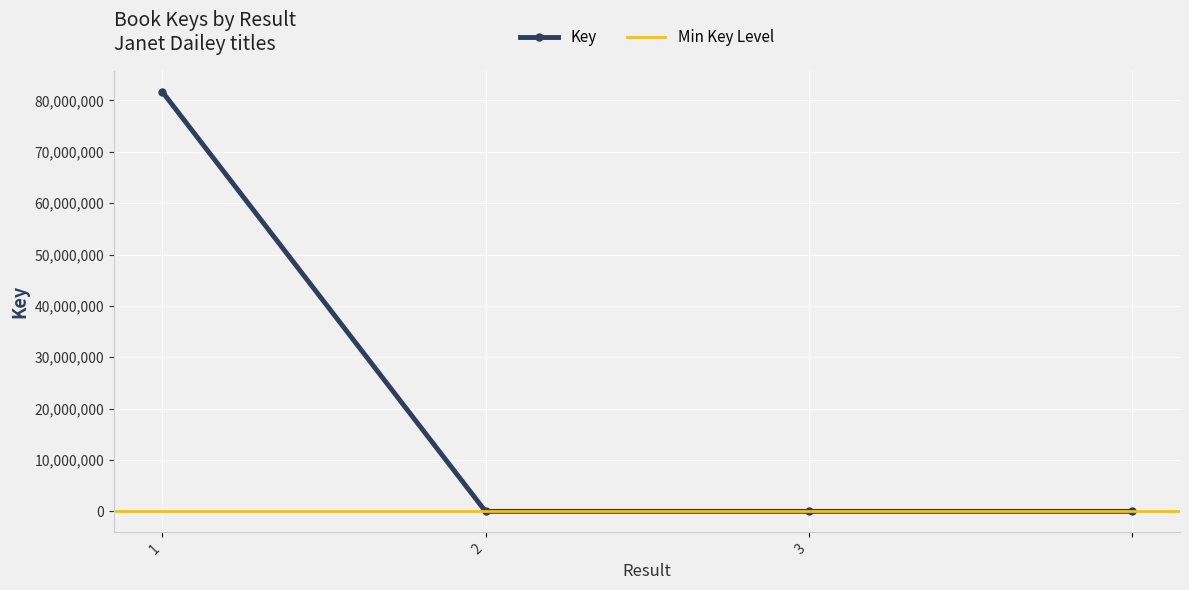

True or false: Key has more than 2 points higher than both neighbors.

False